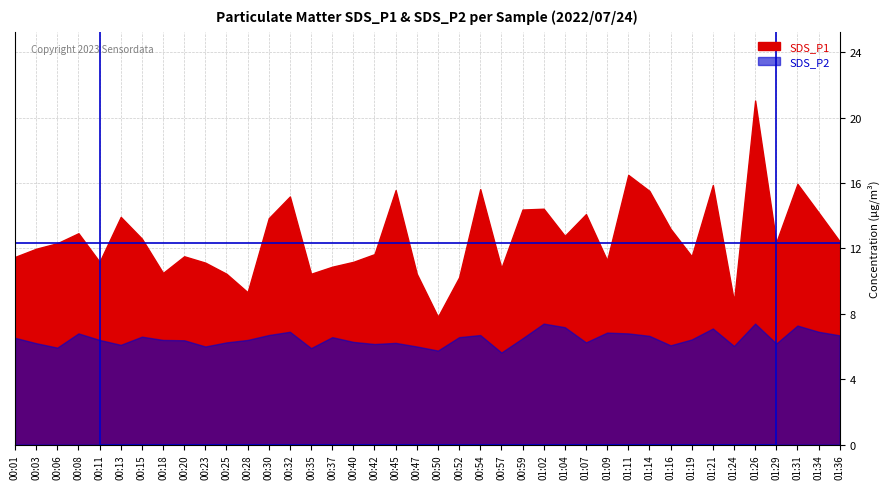

What are all the series names shown in the legend?

SDS_P1, SDS_P2